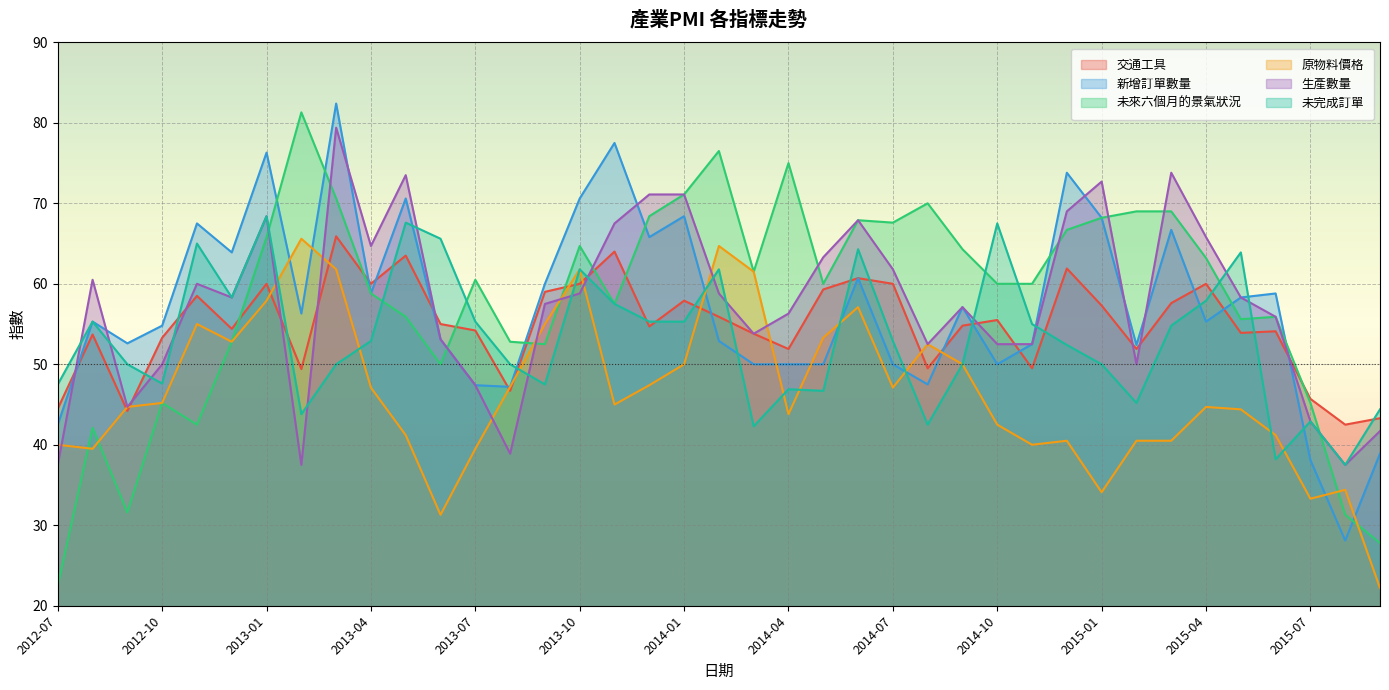

Reading left to right, extract all data points from this chart.

交通工具: 44.5	53.7	44.2	53.3	58.5	54.4	60.0	49.4	65.9	60.0	63.5	55.0	54.2	46.7	59.0	60.0	64.0	54.7	57.9	55.9	53.8	51.9	59.3	60.7	60.0	49.5	54.8	55.5	49.5	61.9	57.3	51.9	57.6	60.0	53.9	54.1	45.7	42.5	43.3
新增訂單數量: 42.5	55.3	52.6	54.8	67.5	63.9	76.3	56.3	82.4	58.8	70.6	53.1	47.4	47.2	60.0	70.6	77.5	65.8	68.4	52.9	50.0	50.0	50.0	60.7	50.0	47.5	57.1	50.0	52.5	73.8	68.2	52.4	66.7	55.3	58.3	58.8	38.1	28.1	38.9
未來六個月的景氣狀況: 22.5	42.1	31.6	45.2	42.5	52.8	65.8	81.3	70.6	58.8	55.9	50.0	60.5	52.8	52.5	64.7	57.5	68.4	71.1	76.5	61.5	75.0	60.0	67.9	67.6	70.0	64.3	60.0	60.0	66.7	68.2	69.0	69.0	63.2	55.6	55.9	45.2	31.3	27.8
原物料價格: 40.0	39.5	44.7	45.2	55.0	52.8	57.9	65.6	61.8	47.1	41.2	31.3	39.5	47.2	55.0	61.8	45.0	47.4	50.0	64.7	61.5	43.8	53.3	57.1	47.1	52.5	50.0	42.5	40.0	40.5	34.1	40.5	40.5	44.7	44.4	41.2	33.3	34.4	22.2
生產數量: 37.5	60.5	44.7	50.0	60.0	58.3	68.4	37.5	79.4	64.7	73.5	53.1	47.4	38.9	57.5	58.8	67.5	71.1	71.1	58.8	53.8	56.3	63.3	67.9	61.8	52.5	57.1	52.5	52.5	69.0	72.7	50.0	73.8	65.8	58.3	55.9	42.9	37.5	41.7
未完成訂單: 47.5	55.3	50.0	47.6	65.0	58.3	68.4	43.8	50.0	52.9	67.6	65.6	55.3	50.0	47.5	61.8	57.5	55.3	55.3	61.8	42.3	46.9	46.7	64.3	52.9	42.5	50.0	67.5	55.0	52.4	50.0	45.2	54.8	57.9	63.9	38.2	42.9	37.5	44.4